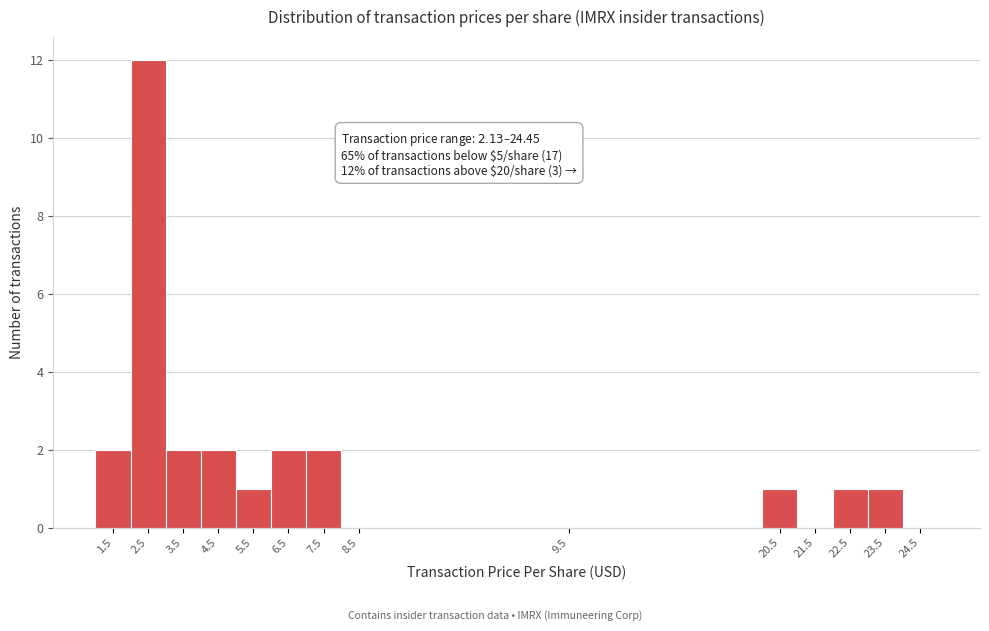

Reading left to right, list all the values displayed in this chart.

1.5=2	2.5=12	3.5=2	4.5=2	5.5=1	6.5=2	7.5=2	8.5=0	9.5=0	20.5=1	21.5=0	22.5=1	23.5=1	24.5=0